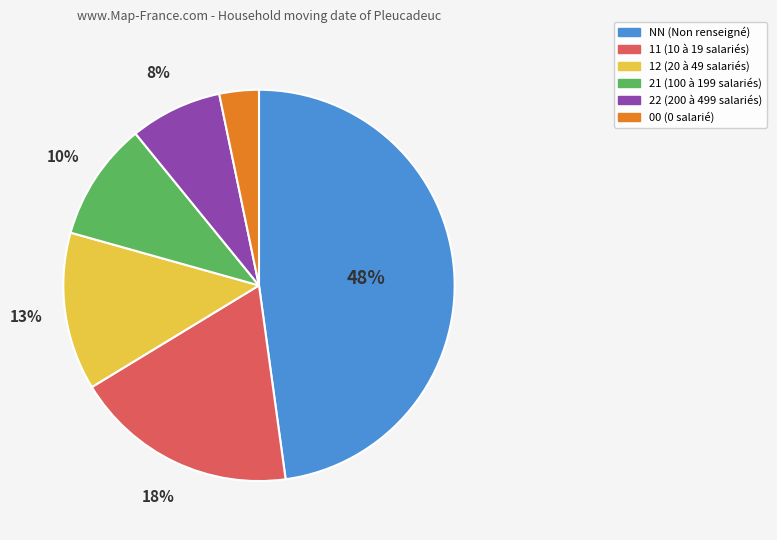

Rank the categories by value from lowest to highest.

00, 22, 21, 12, 11, NN